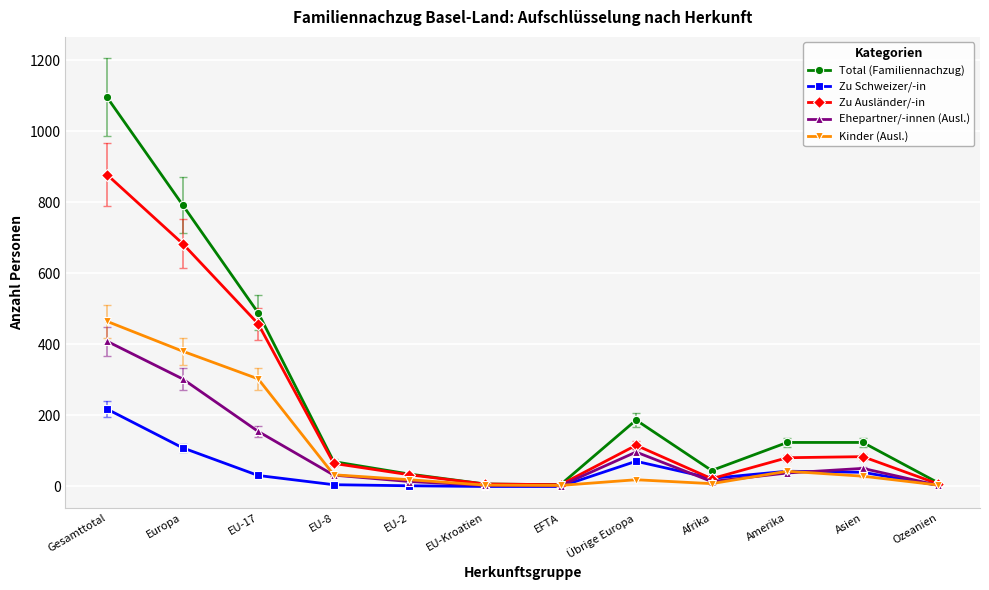

Rank the series by their maximum value, from lowest to highest.

Zu Schweizer/-in, Ehepartner/-innen (Ausl.), Kinder (Ausl.), Zu Ausländer/-in, Total (Familiennachzug)